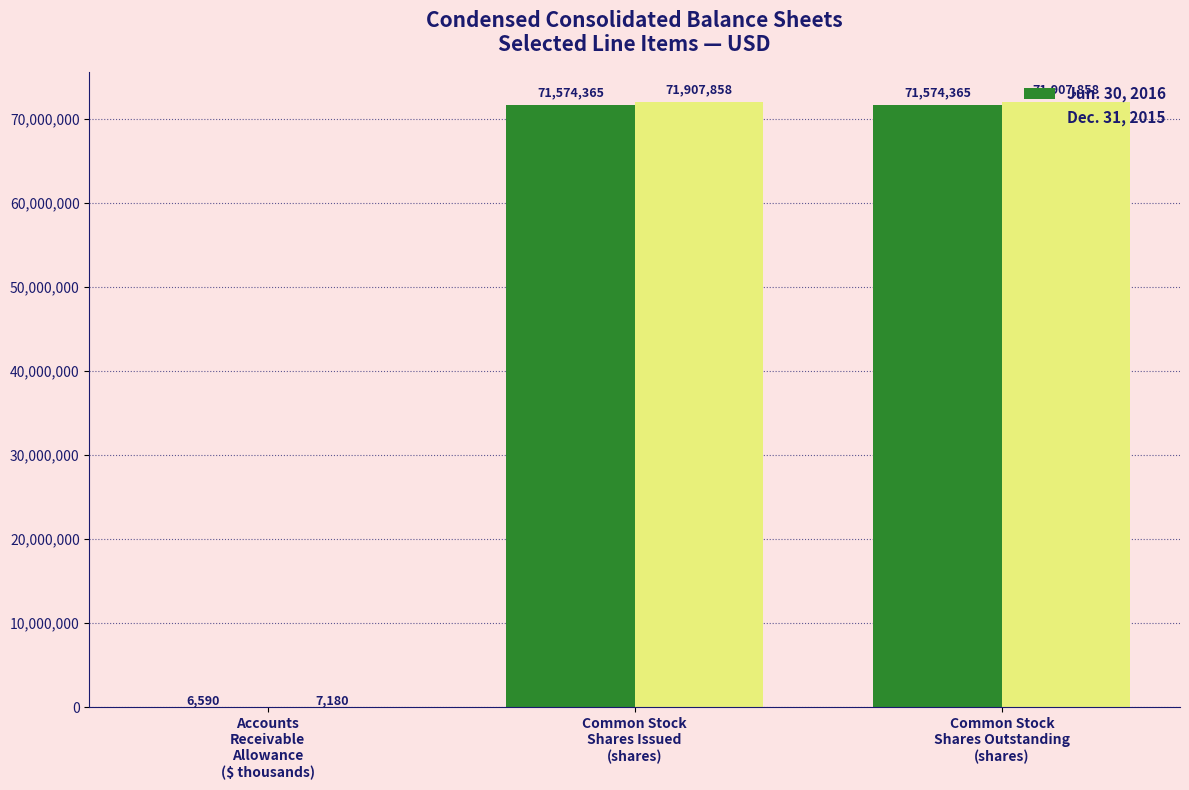

What is the total value across all series at Accounts
Receivable
Allowance
($ thousands)?

13770